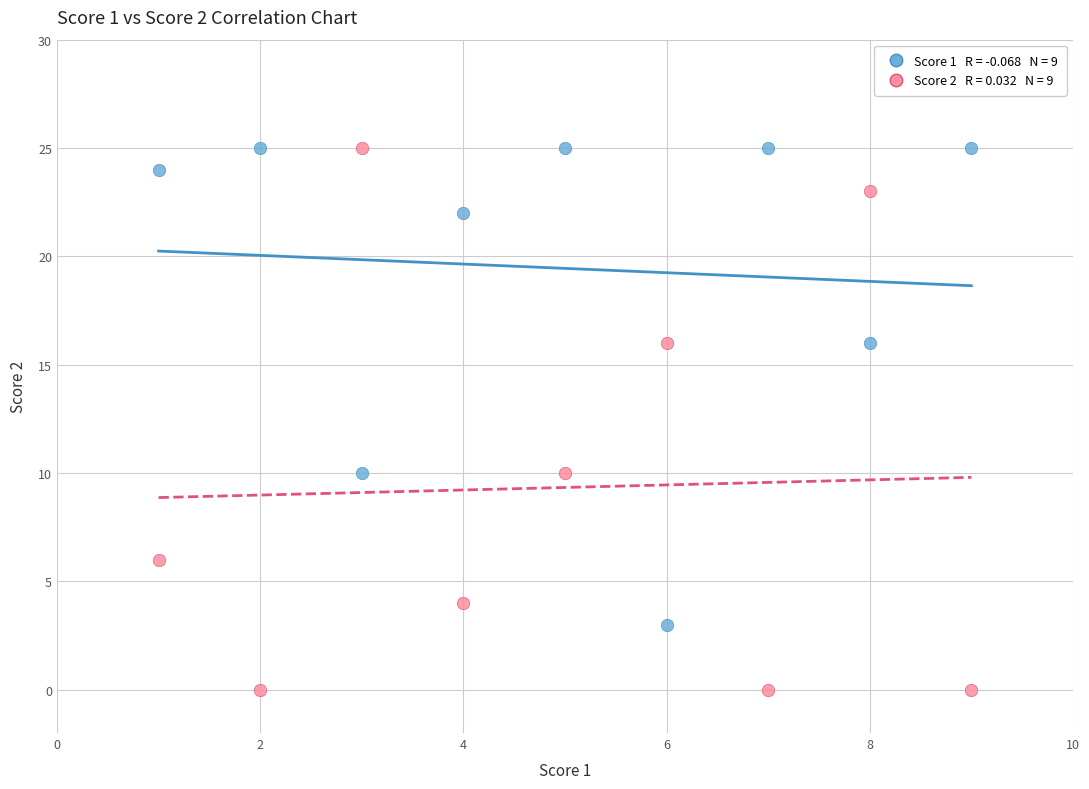

Across all data points, what is the range of X values (max minus min)?

8